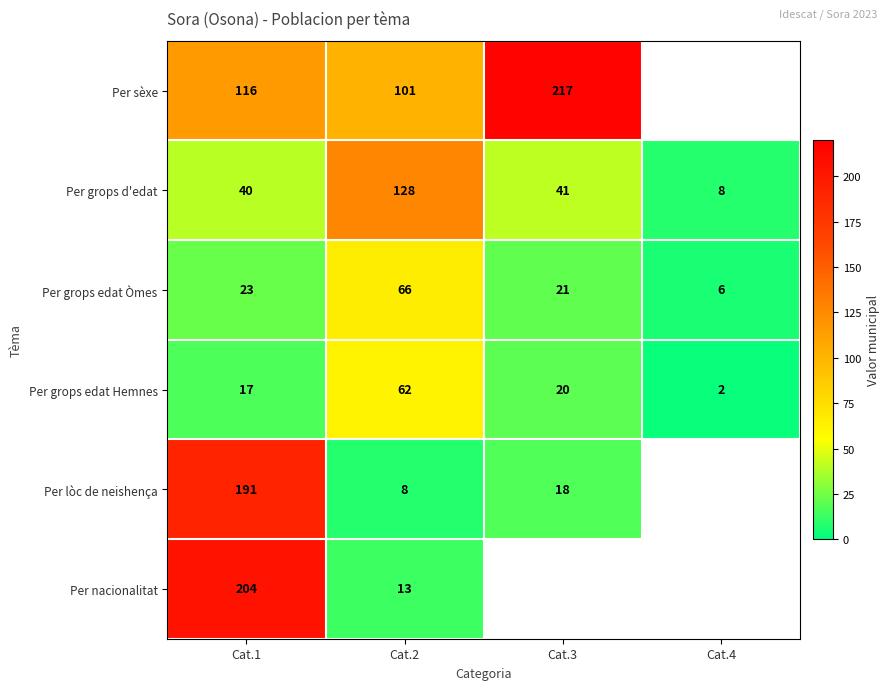

At which label does Per grops edat Òmes reach its minimum?

Cat.4